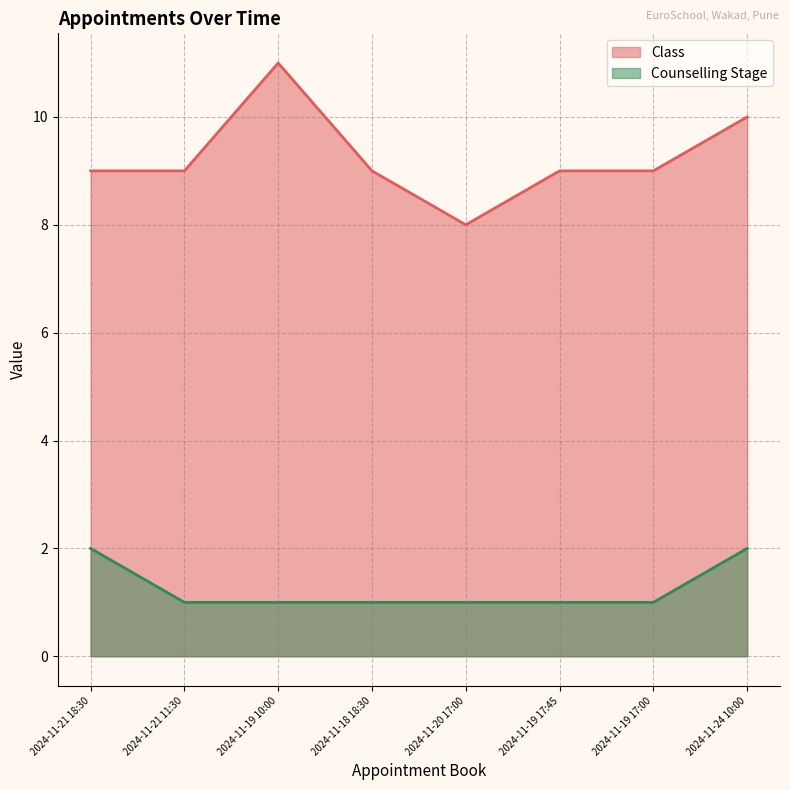

What is the value of the Class point at the 1st from the left?

9